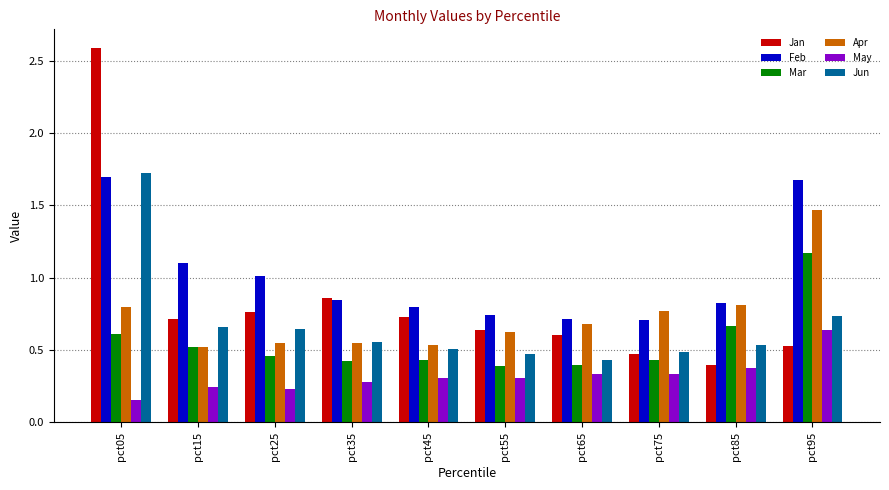

What is the total value across all series at pct45?

3.3